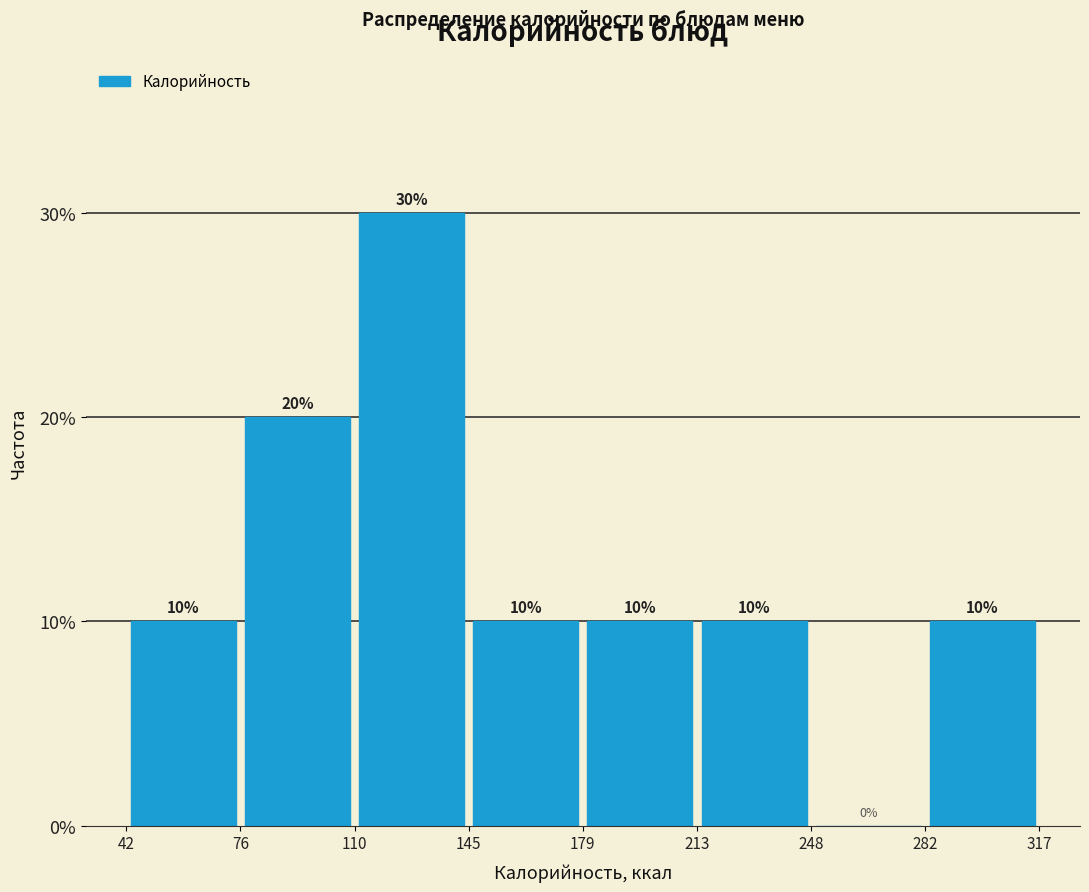

Which range on the x-axis has the tallest bar?

110 to 145